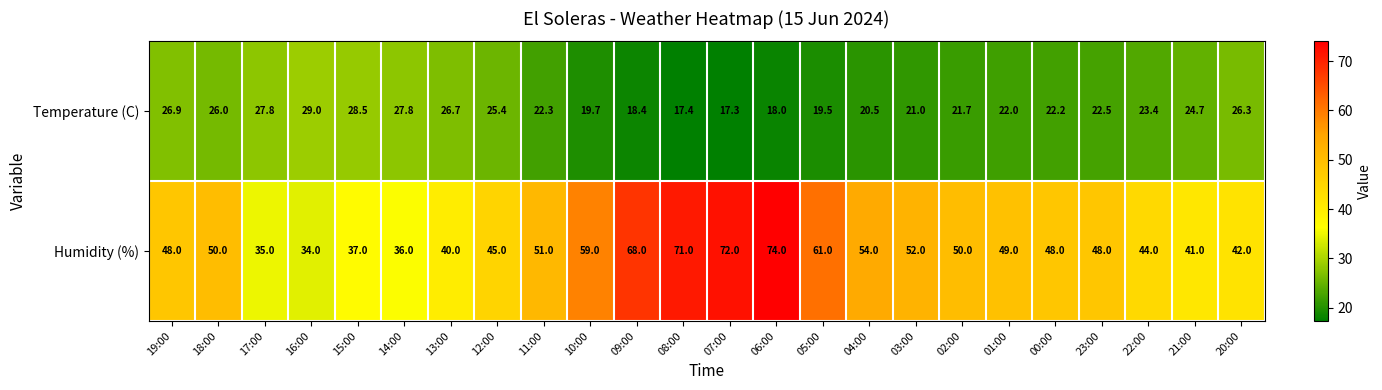

The Temperature (C) series shows 18.4 at 09:00. True or false?

True